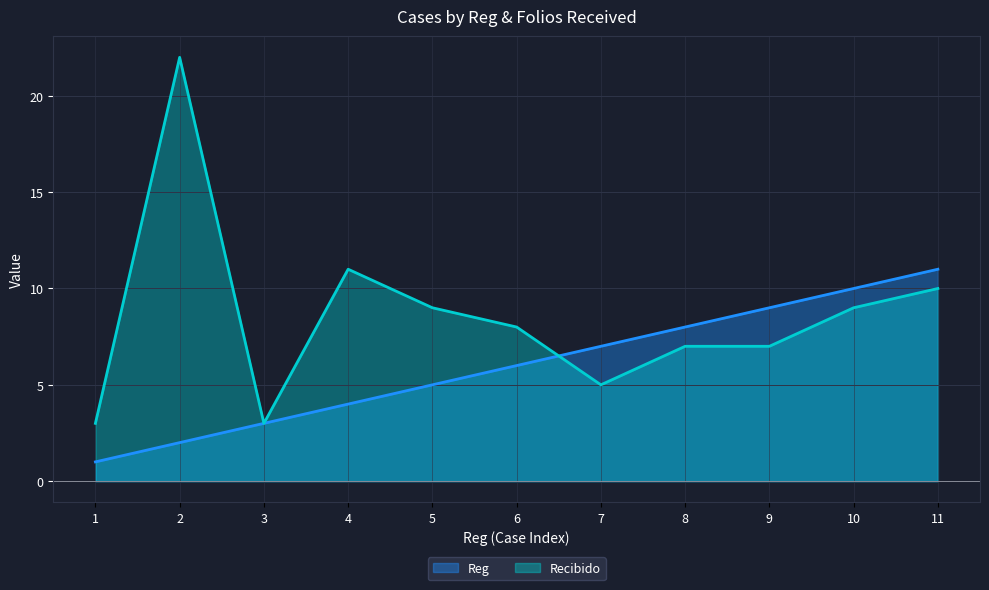

Rank the series by their average value, from highest to lowest.

Recibido, Reg